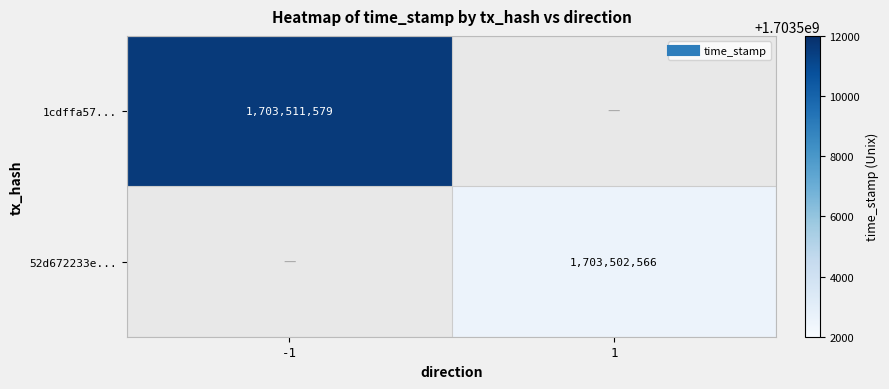

How many categories are shown in the chart?

2